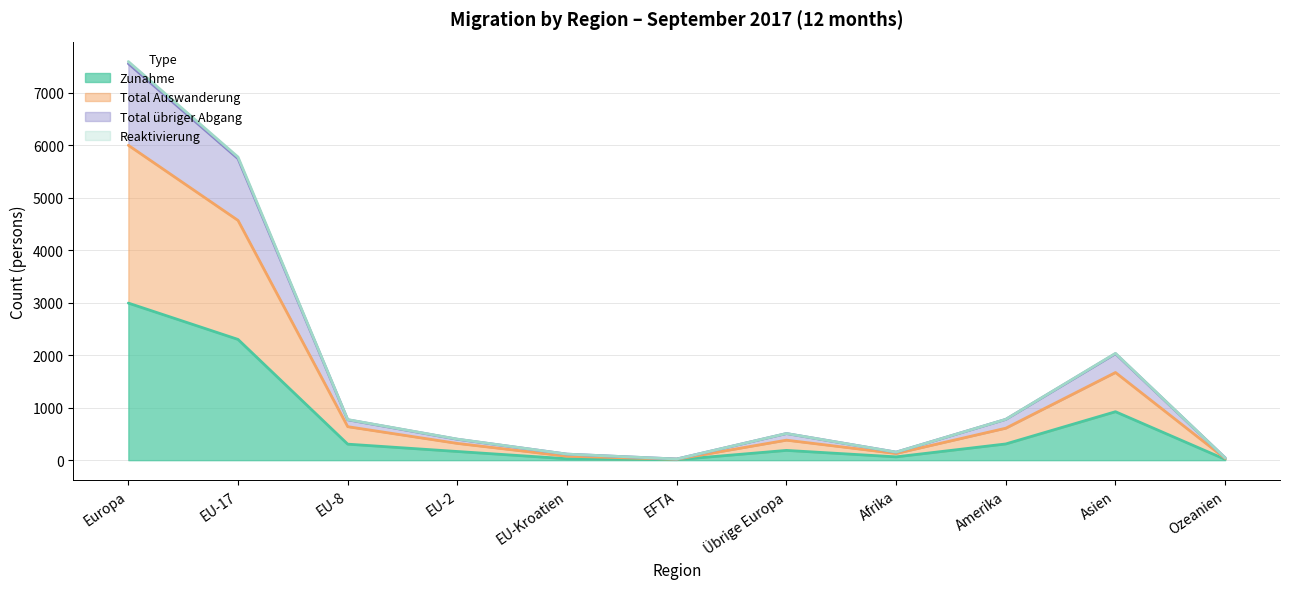

Where is Zunahme nearest to the value 1500?

Asien